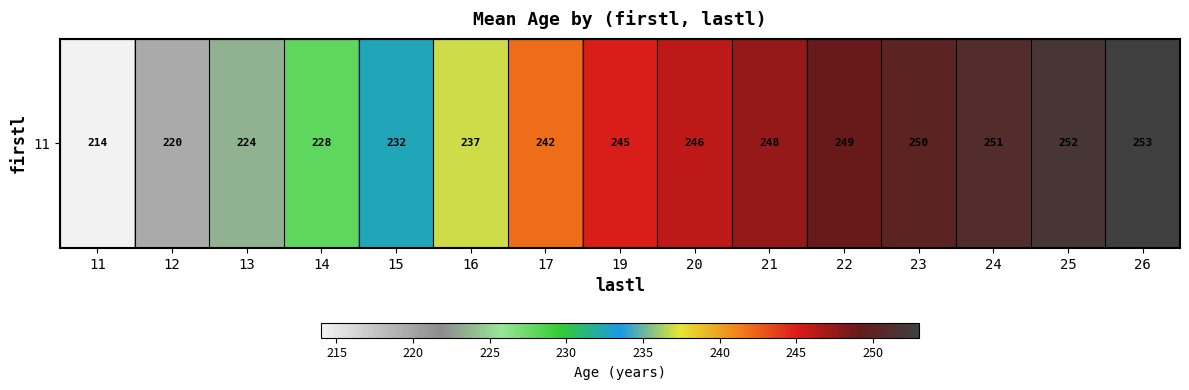

Reading right to left, transcribe all the data shown in this chart.

253.0	252.0	251.0	250.0	249.0	247.5	246.0	245.0	242.0	237.0	232.5	228.0	223.5	219.5	214.0